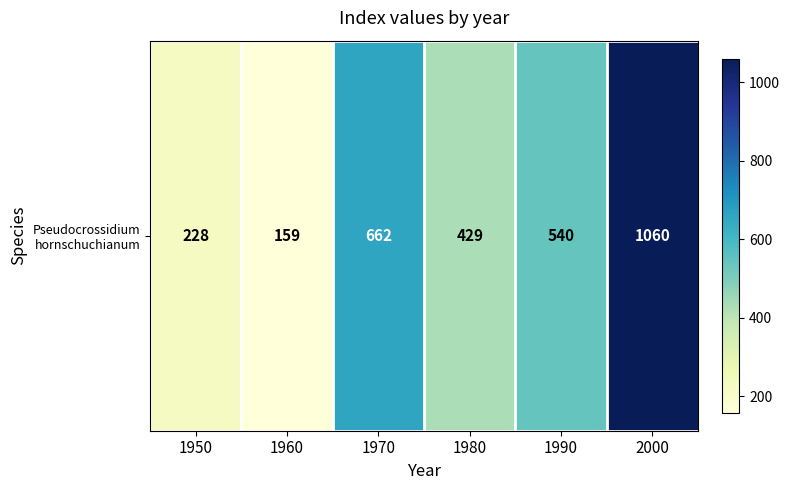

What is the ratio of the value at 1960 to the value at 2000?

0.1